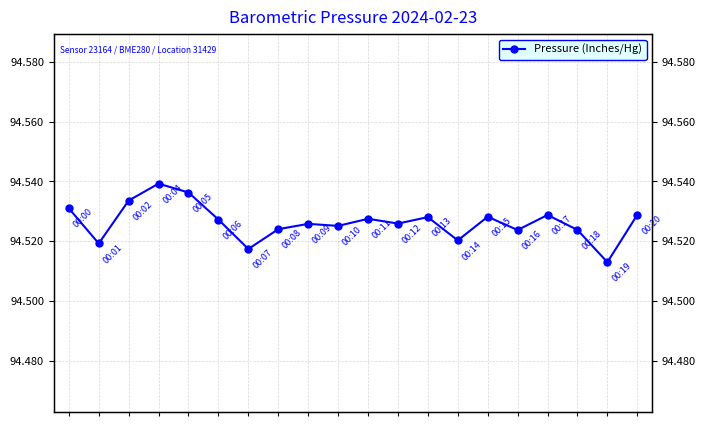

How many values are between 94 and 95?

20